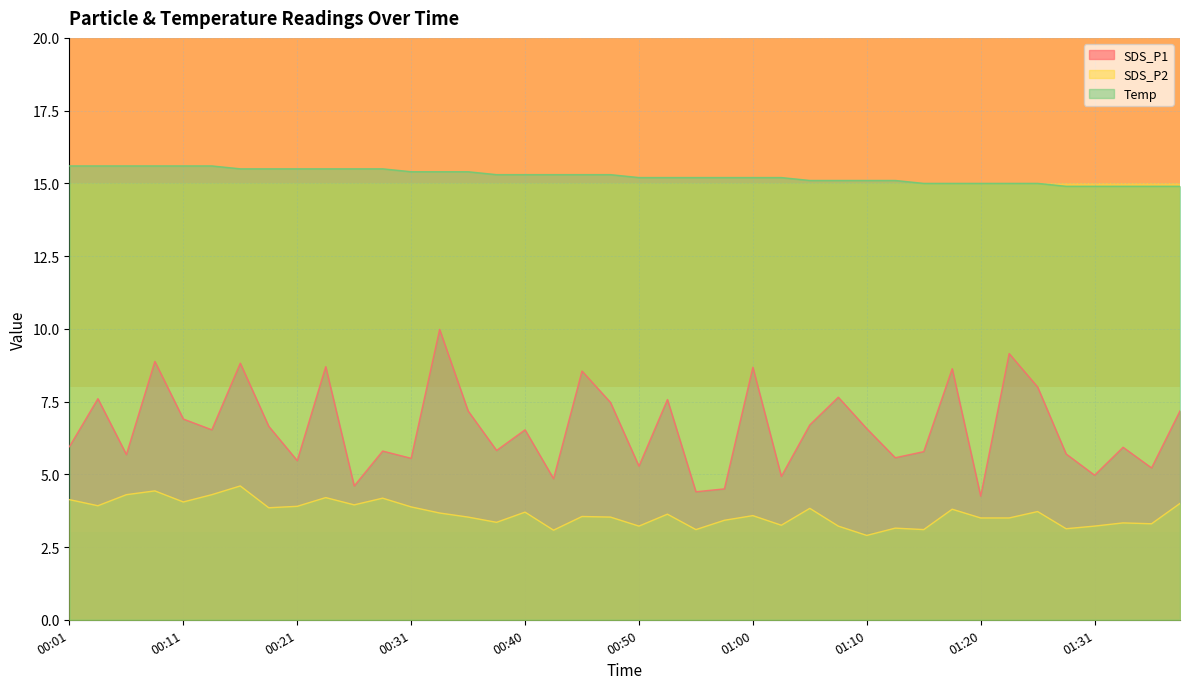

Reading left to right, what are all the values shown in this chart?

SDS_P1: 00:01=6.0	00:04=7.6	00:06=5.7	00:09=8.9	00:11=6.9	00:14=6.5	00:16=8.8	00:19=6.7	00:21=5.5	00:23=8.7	00:26=4.6	00:28=5.8	00:31=5.5	00:33=10.0	00:36=7.2	00:38=5.8	00:40=6.5	00:43=4.8	00:45=8.6	00:48=7.5	00:50=5.3	00:53=7.6	00:55=4.4	00:58=4.5	01:00=8.7	01:02=4.9	01:05=6.7	01:08=7.7	01:10=6.6	01:13=5.6	01:15=5.8	01:18=8.6	01:20=4.2	01:23=9.2	01:26=8.0	01:28=5.7	01:31=5.0	01:33=5.9	01:36=5.2	01:39=7.2
SDS_P2: 00:01=4.1	00:04=3.9	00:06=4.3	00:09=4.4	00:11=4.0	00:14=4.3	00:16=4.6	00:19=3.9	00:21=3.9	00:23=4.2	00:26=4.0	00:28=4.2	00:31=3.9	00:33=3.7	00:36=3.5	00:38=3.4	00:40=3.7	00:43=3.1	00:45=3.5	00:48=3.5	00:50=3.2	00:53=3.6	00:55=3.1	00:58=3.4	01:00=3.6	01:02=3.2	01:05=3.8	01:08=3.2	01:10=2.9	01:13=3.1	01:15=3.1	01:18=3.8	01:20=3.5	01:23=3.5	01:26=3.7	01:28=3.1	01:31=3.2	01:33=3.3	01:36=3.3	01:39=4.0
Temp: 00:01=15.6	00:04=15.6	00:06=15.6	00:09=15.6	00:11=15.6	00:14=15.6	00:16=15.5	00:19=15.5	00:21=15.5	00:23=15.5	00:26=15.5	00:28=15.5	00:31=15.4	00:33=15.4	00:36=15.4	00:38=15.3	00:40=15.3	00:43=15.3	00:45=15.3	00:48=15.3	00:50=15.2	00:53=15.2	00:55=15.2	00:58=15.2	01:00=15.2	01:02=15.2	01:05=15.1	01:08=15.1	01:10=15.1	01:13=15.1	01:15=15.0	01:18=15.0	01:20=15.0	01:23=15.0	01:26=15.0	01:28=14.9	01:31=14.9	01:33=14.9	01:36=14.9	01:39=14.9